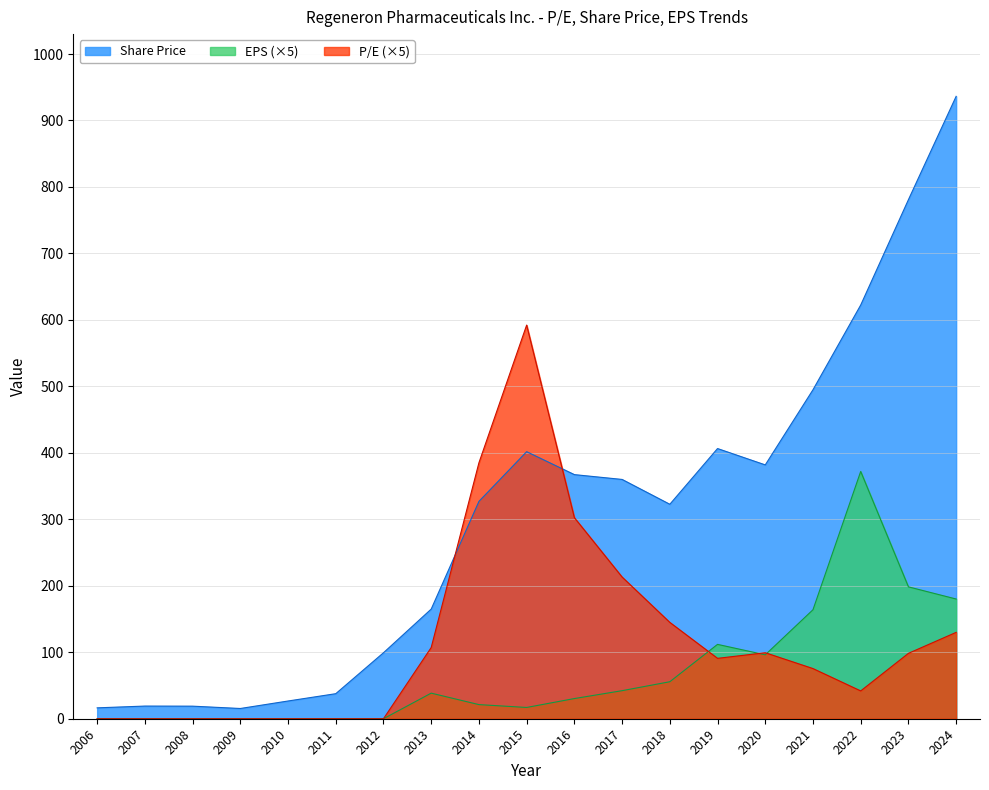

At which category does P/E reach its first local peak?

2015